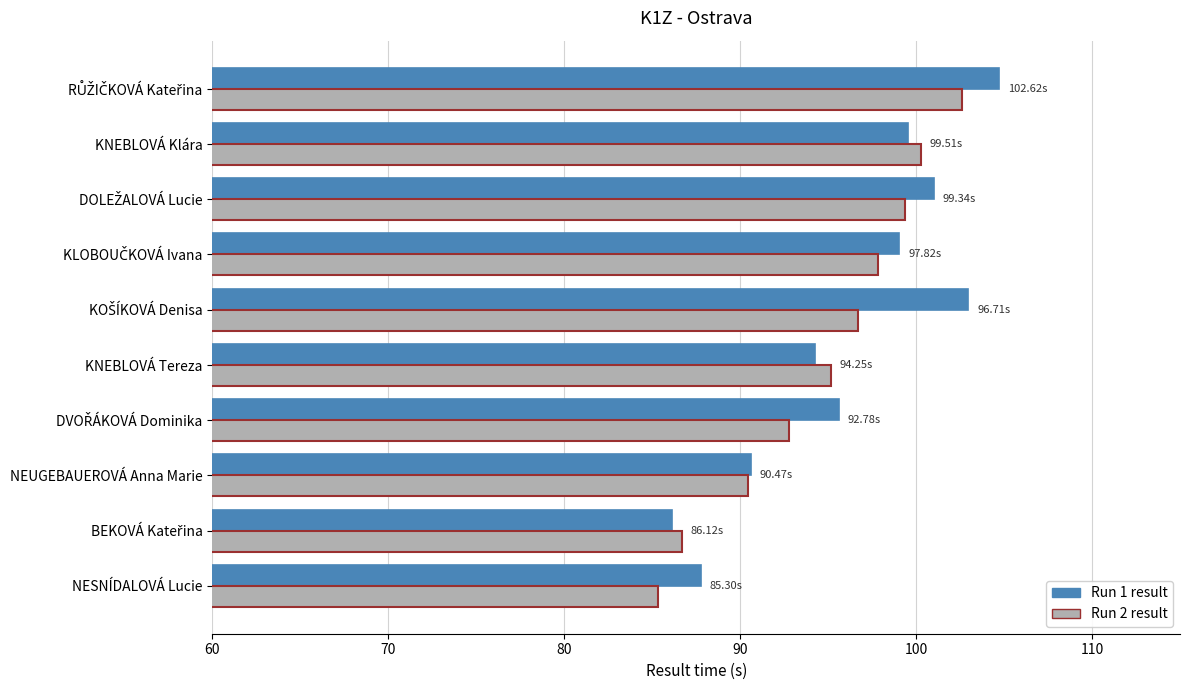

What is the average value of the Run 2 result series?

94.7